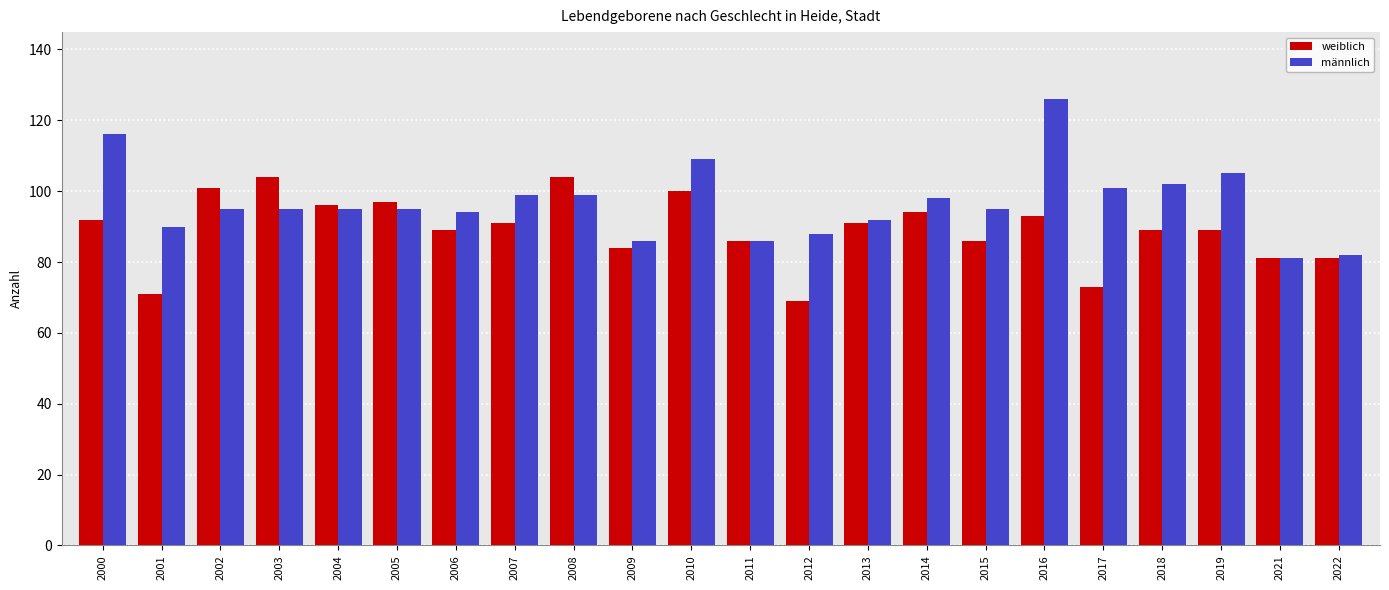

How many data points in weiblich are less than 91?

11